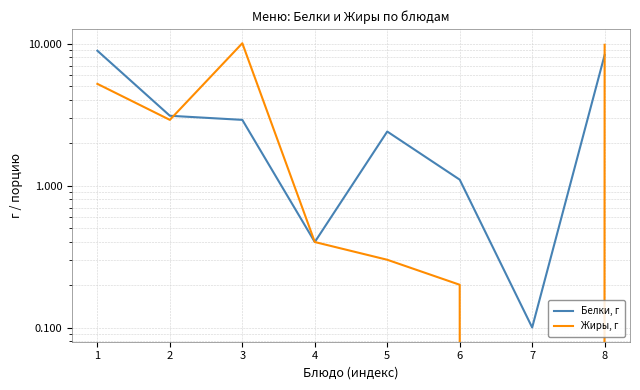

The Белки, г series shows 0.1 at 7. True or false?

True